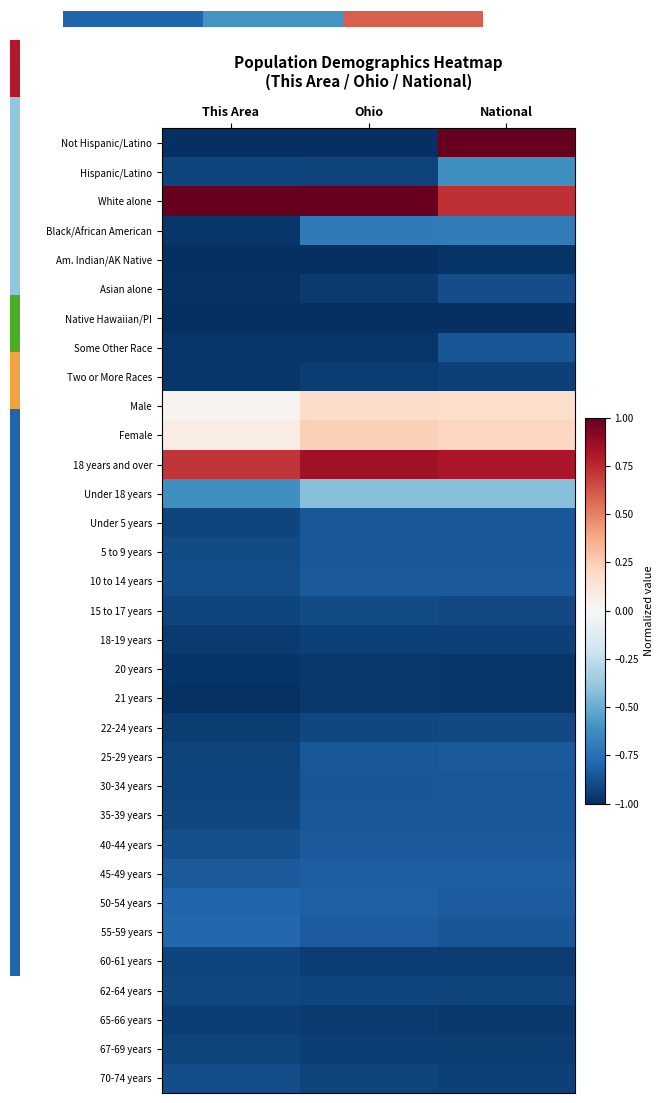

At which label does Hispanic/Latino reach its minimum?

Ohio